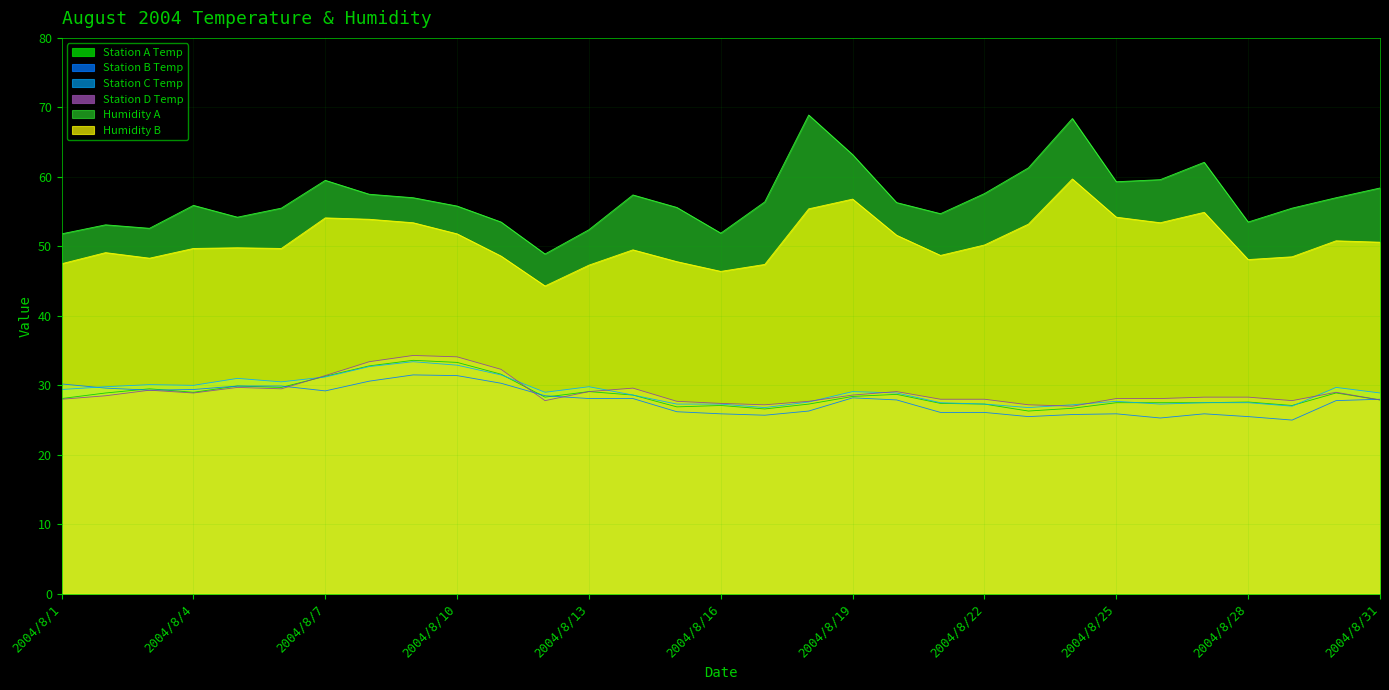

Read the Station A Temp value at 2004/8/23.

26.3